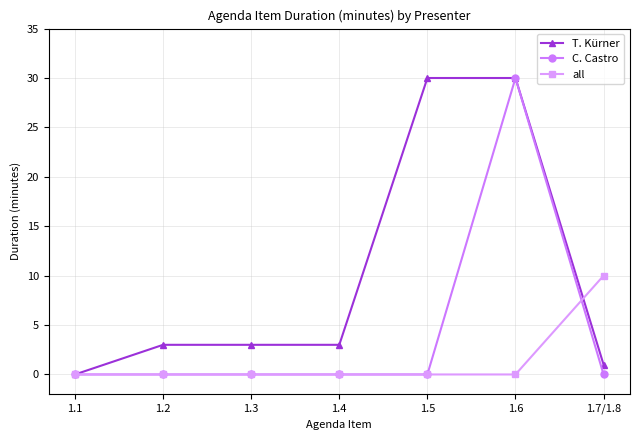

True or false: C. Castro has more than 0 points higher than both neighbors.

True